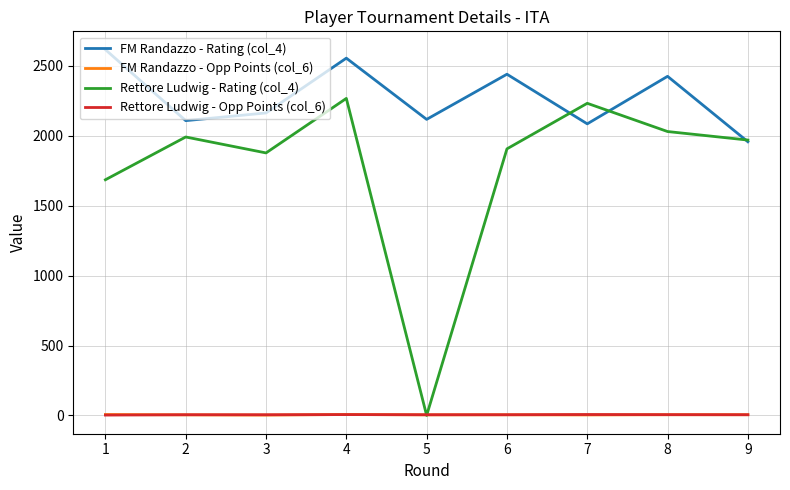

What is the difference between the second highest and second lowest values in the Rettore Ludwig - Opp Points (col_6) series?

1.0